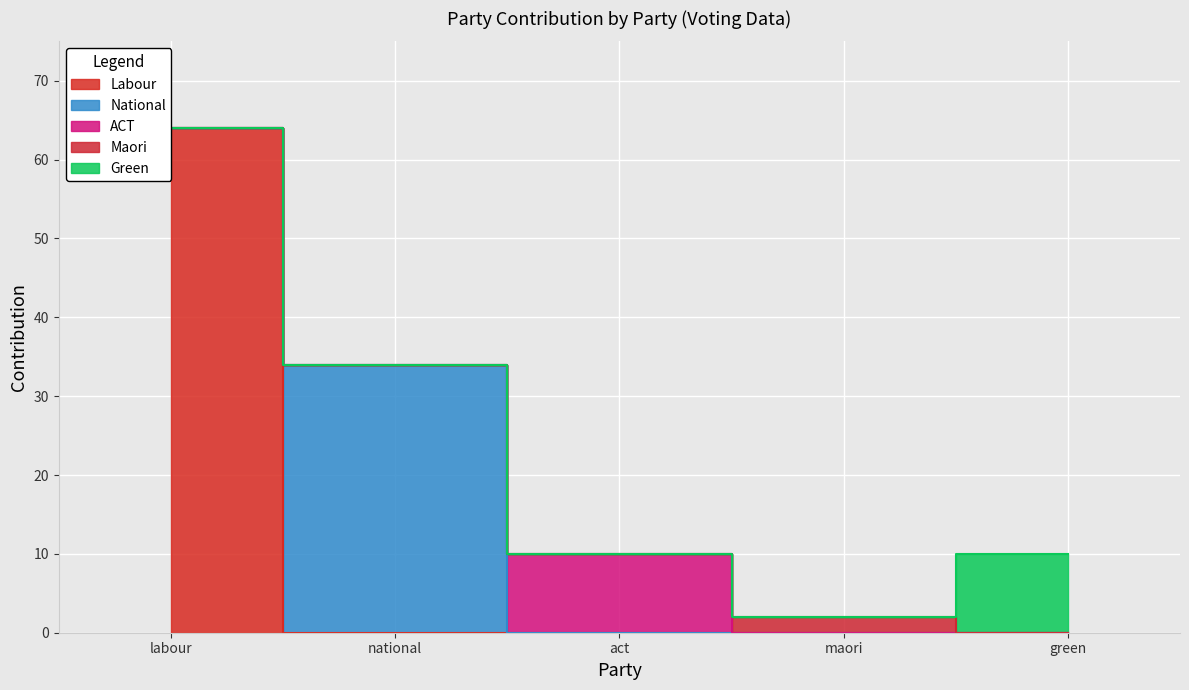

Which series changed the most between national and act?

National